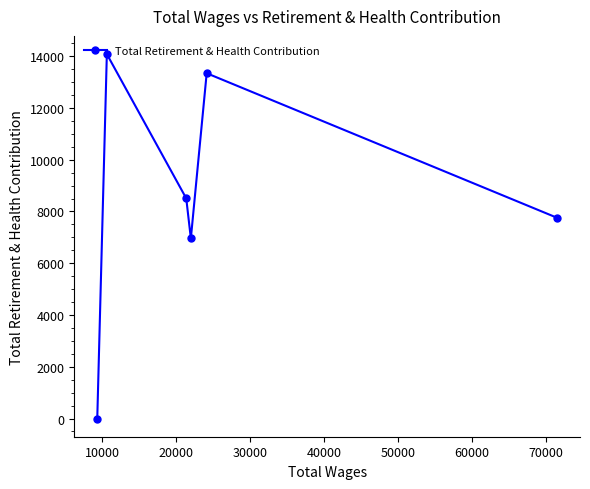

How many interior local valleys (lower than both neighbors) does the data have?

1